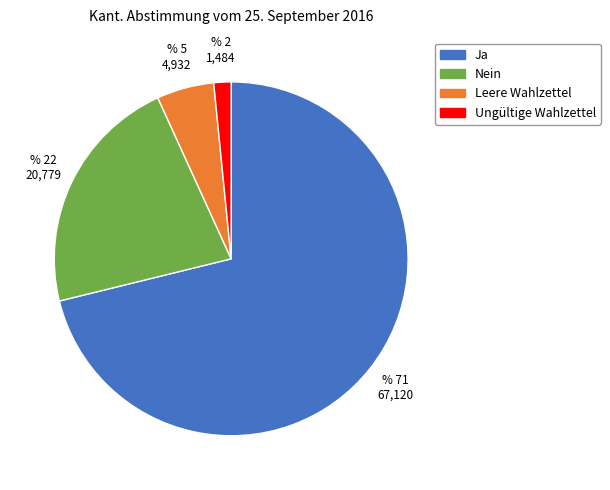

Does Ja represent more than half of the total?

Yes